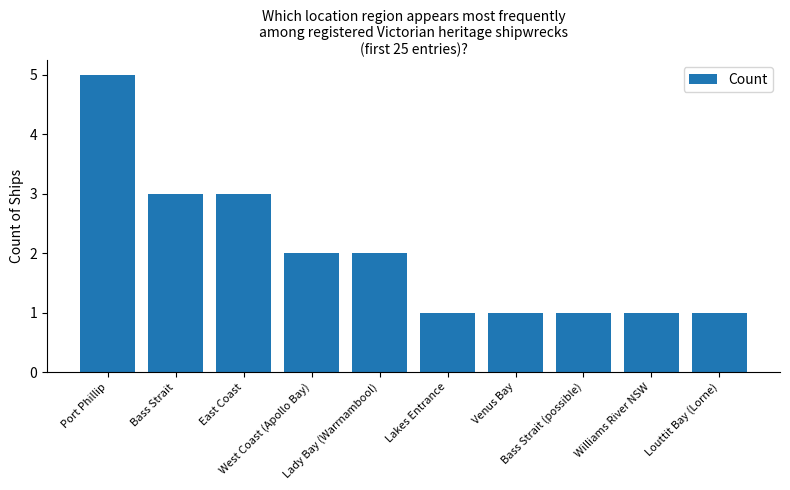

What is the greatest value displayed?

5